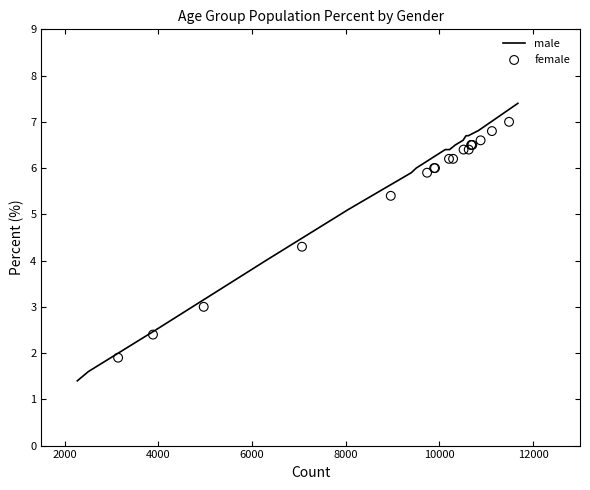

Which series contains the lowest Y value?

male